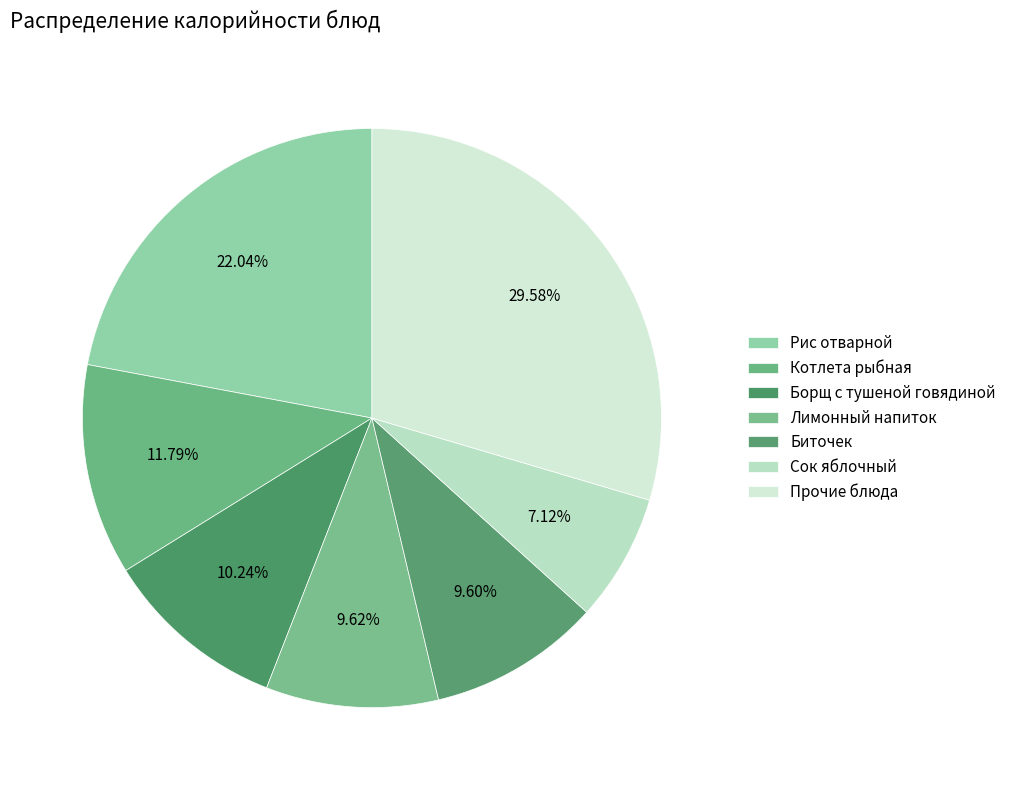

Count the number of slices in the pie.

7